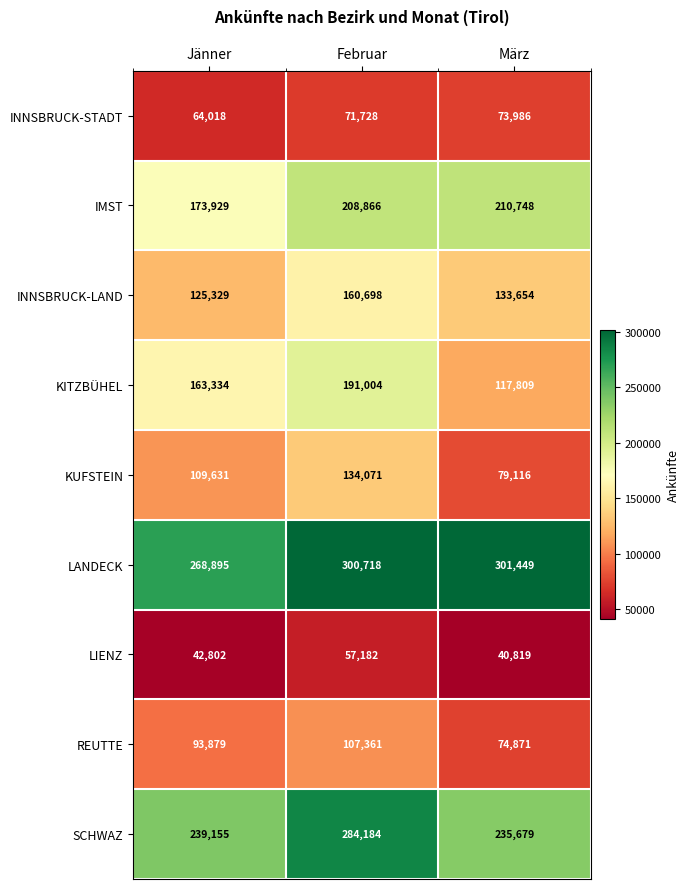

What is the sum of all KUFSTEIN values?

322818